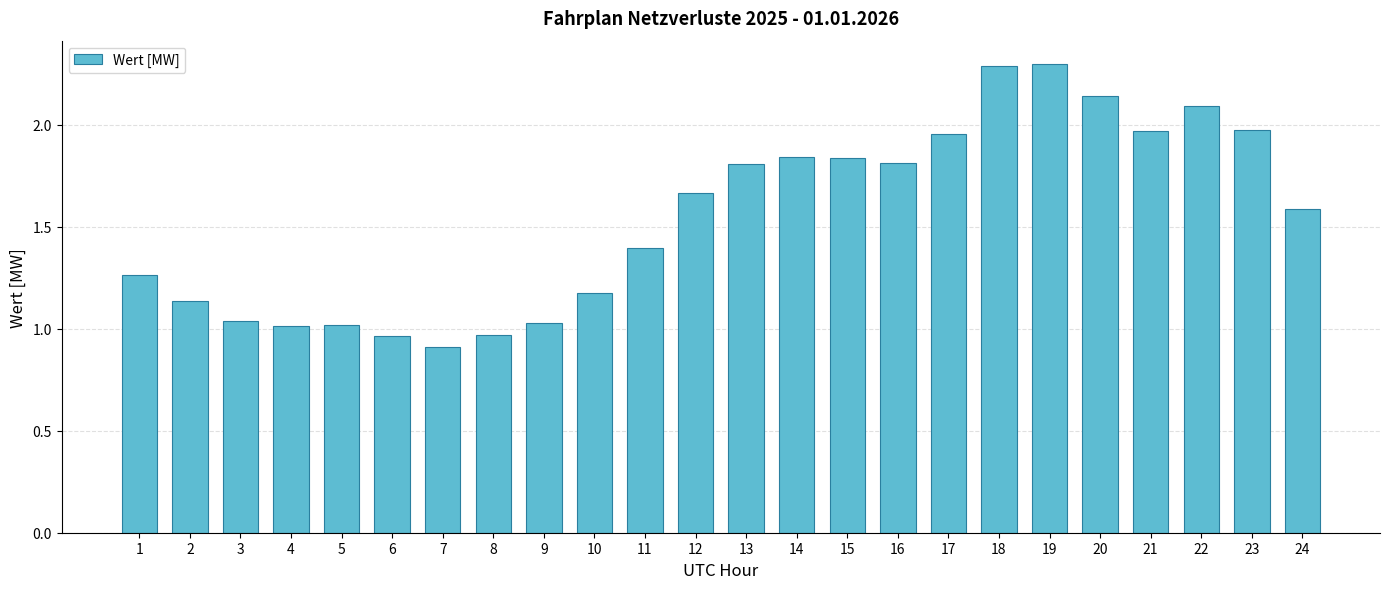

What is the maximum value shown in the chart?

2.3